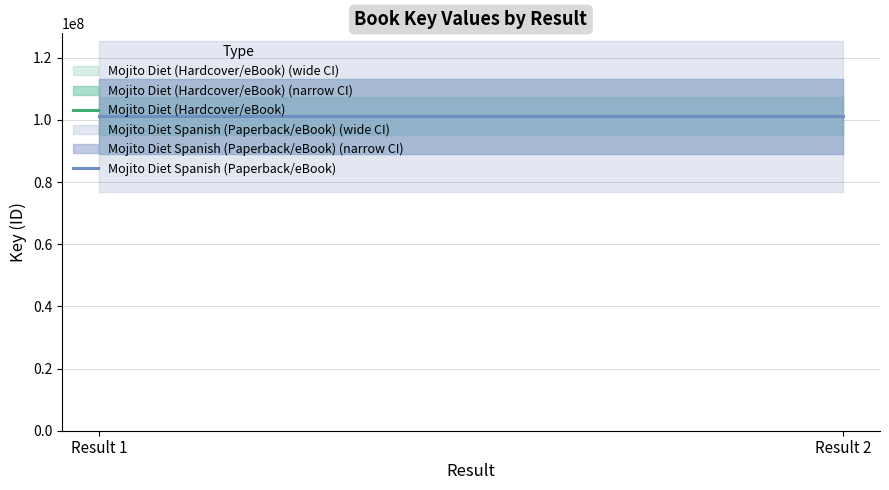

Between Result 1 and Result 2, which series saw the biggest shift?

Mojito Diet (Hardcover/eBook)